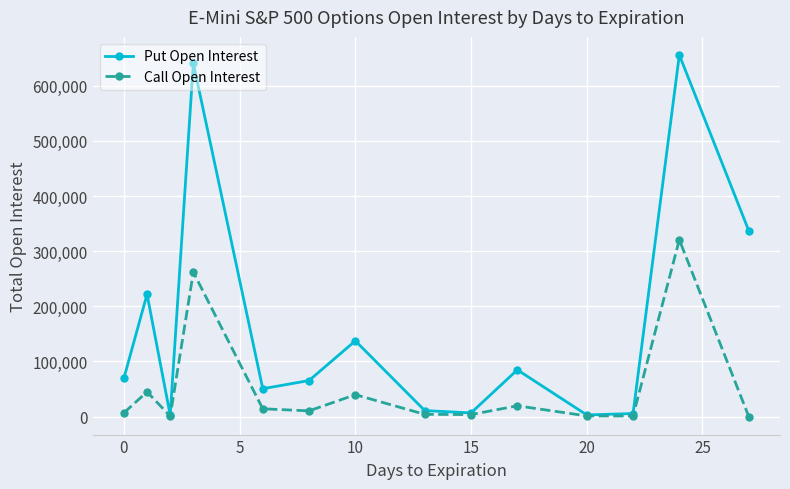

Does the chart display data point markers on the line(s)?

Yes